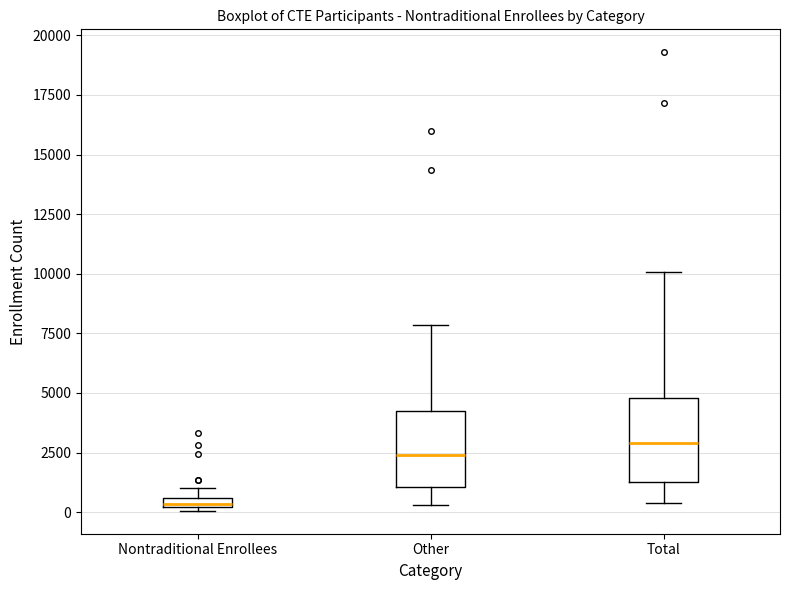

Where is the lower edge of the box for Other on the y-axis? The values are not printed on the chart, so give them approximately, as read against the axis.

1000